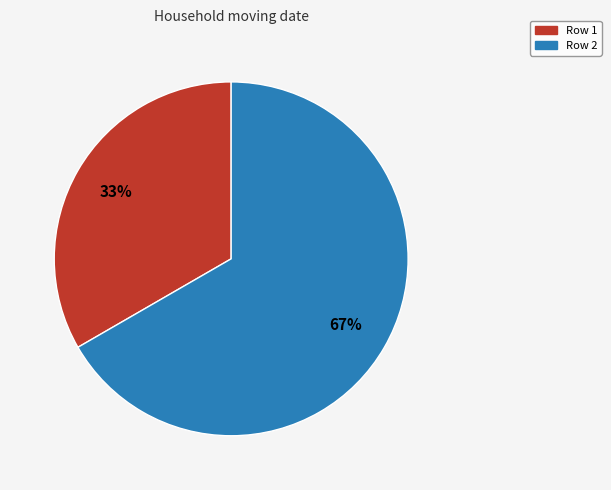

Which slice is the smallest?

Row 1